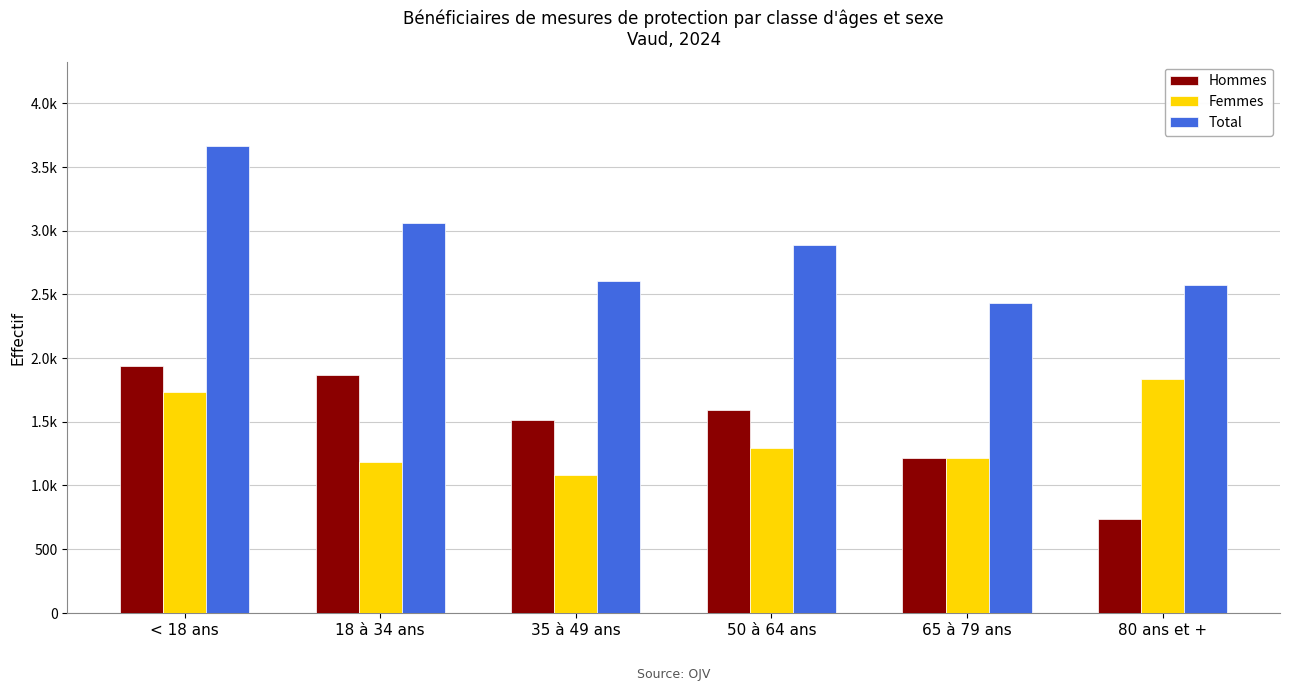

Reading left to right, transcribe all the data shown in this chart.

Hommes: 1935	1869	1517	1591	1212	740
Femmes: 1730	1187	1085	1295	1216	1834
Total: 3665	3056	2602	2886	2428	2574